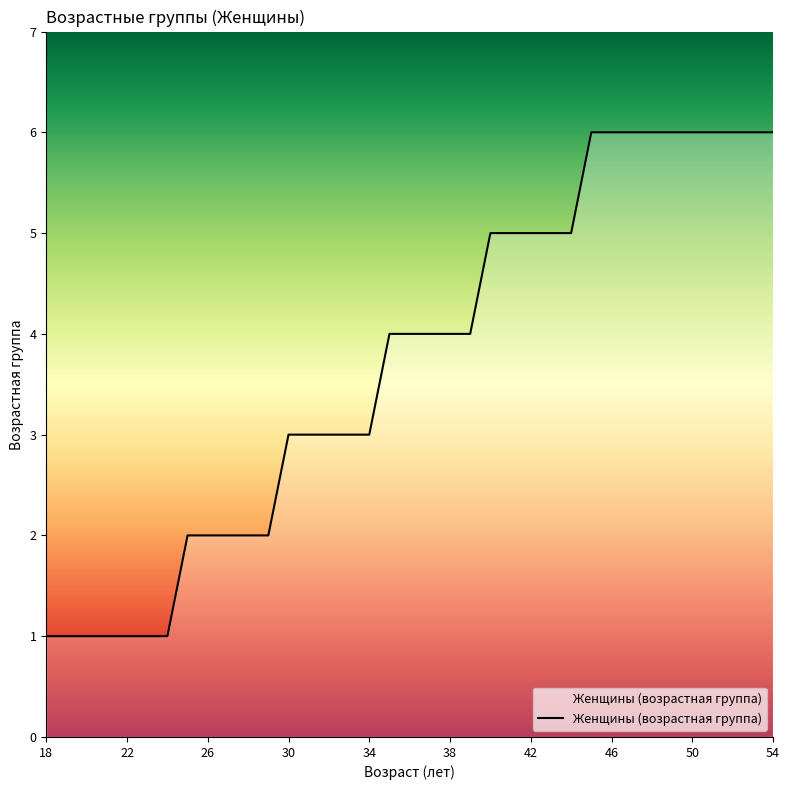

What is the greatest value displayed?

6